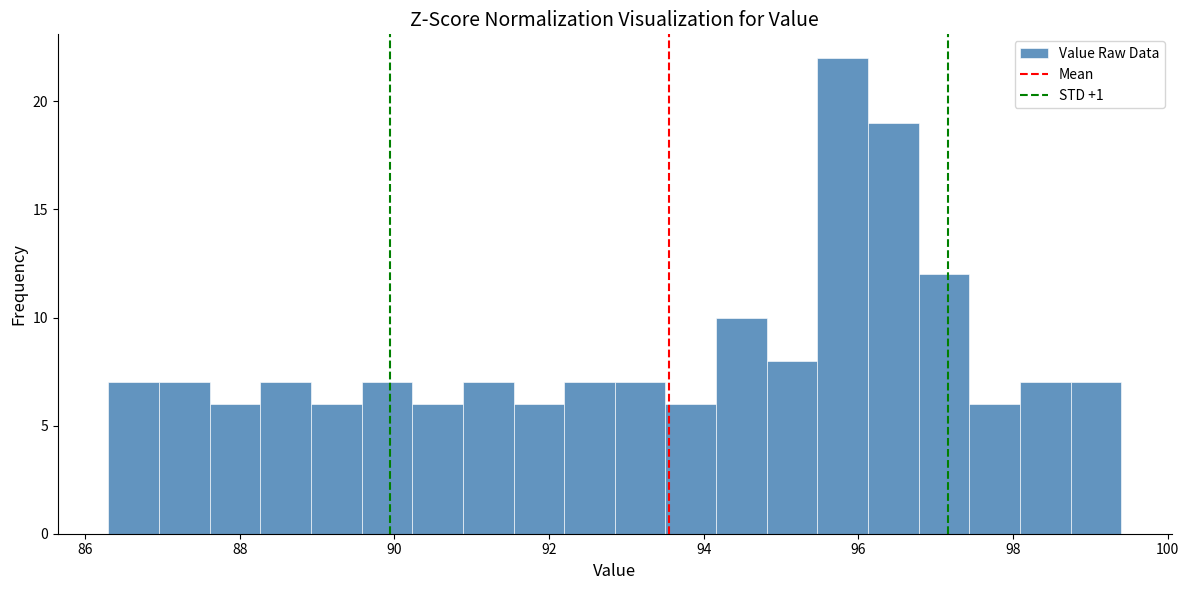

Read against the x-axis, roughly where is the centre of the tallest bar?

95.8